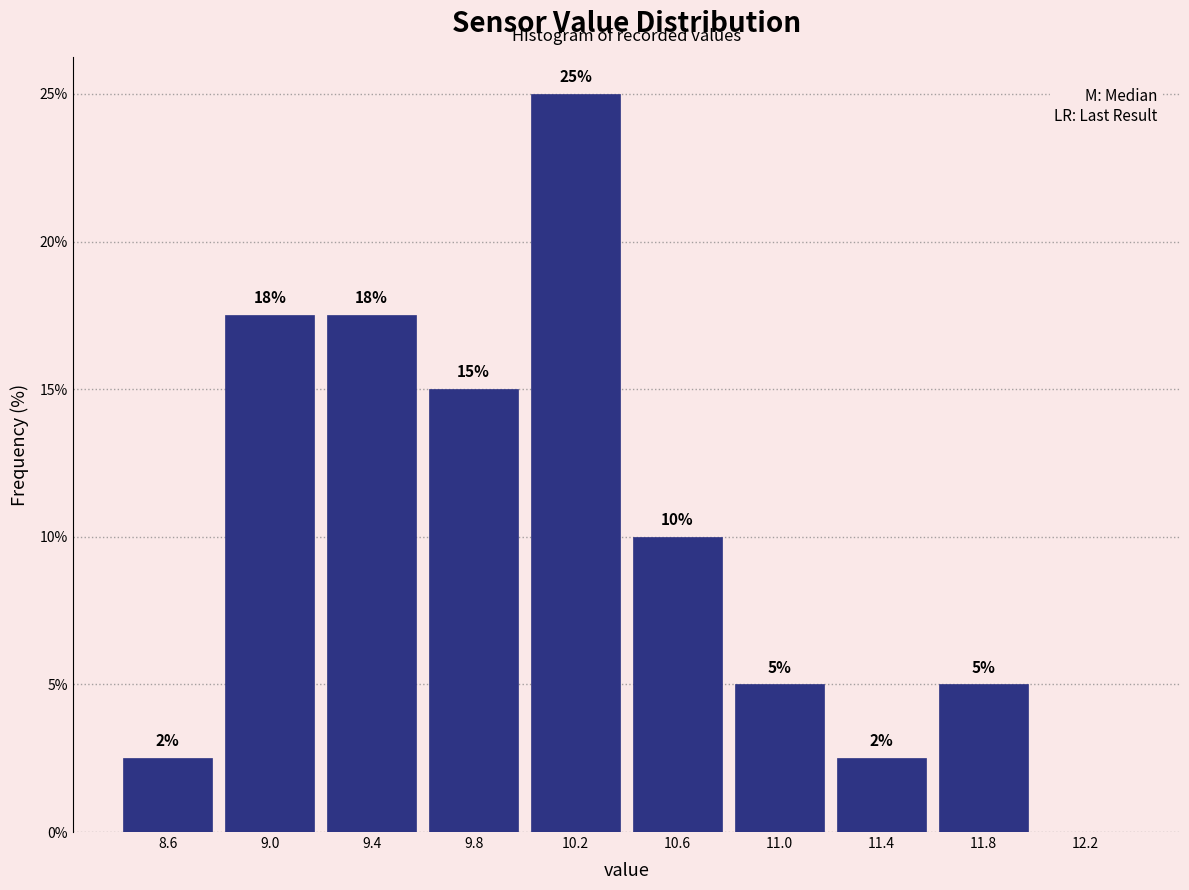

Which range on the x-axis has the tallest bar?

10.0 to 10.4